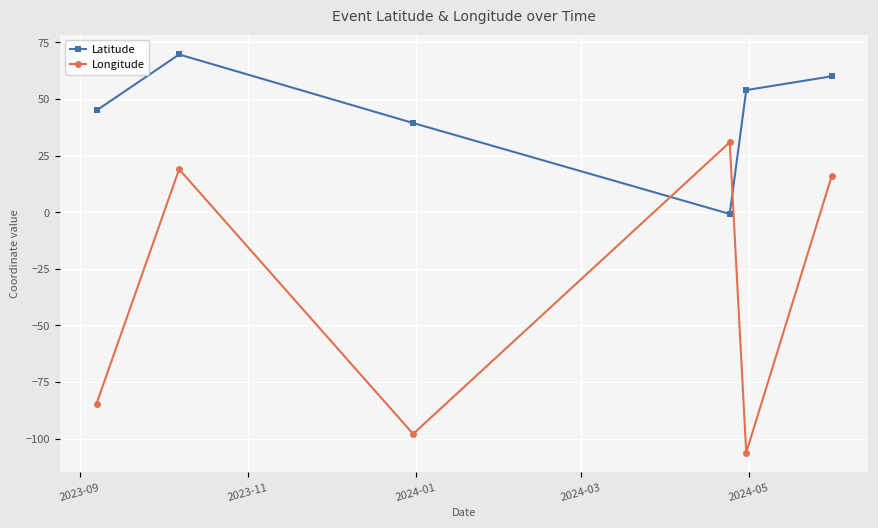

Which series has the widest spread of values?

Longitude